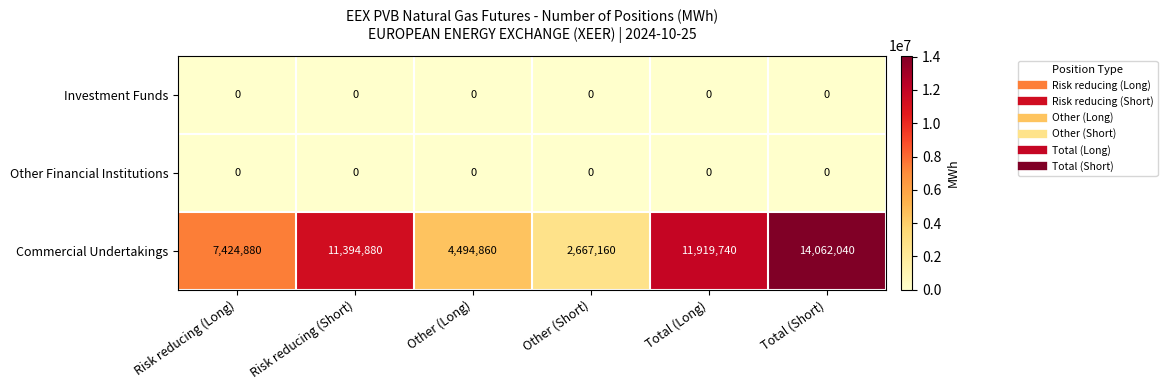

Read the Commercial Undertakings value at Other (Long), to the nearest 100.

4494900